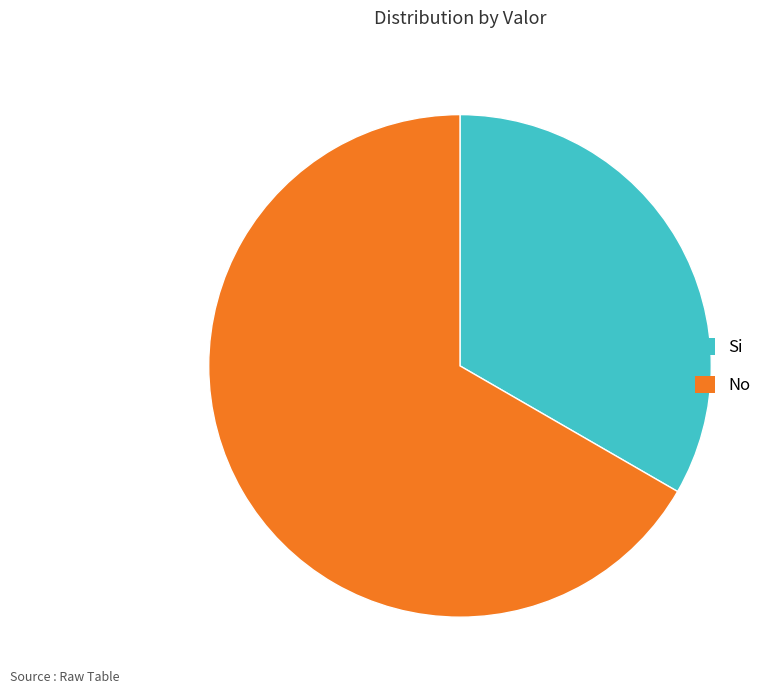

Which category has the smallest portion of the pie?

Si